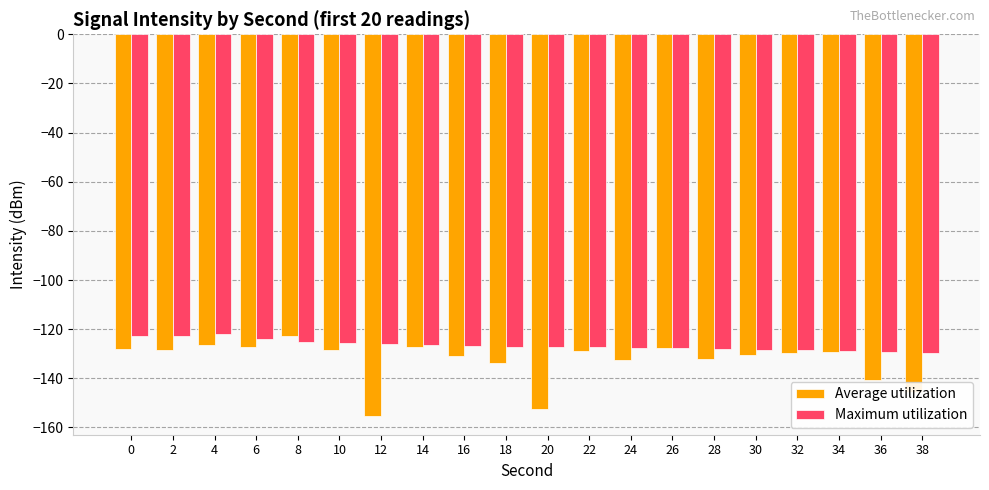

What is the value of the Average utilization bar at the 9th from the left?

-130.9